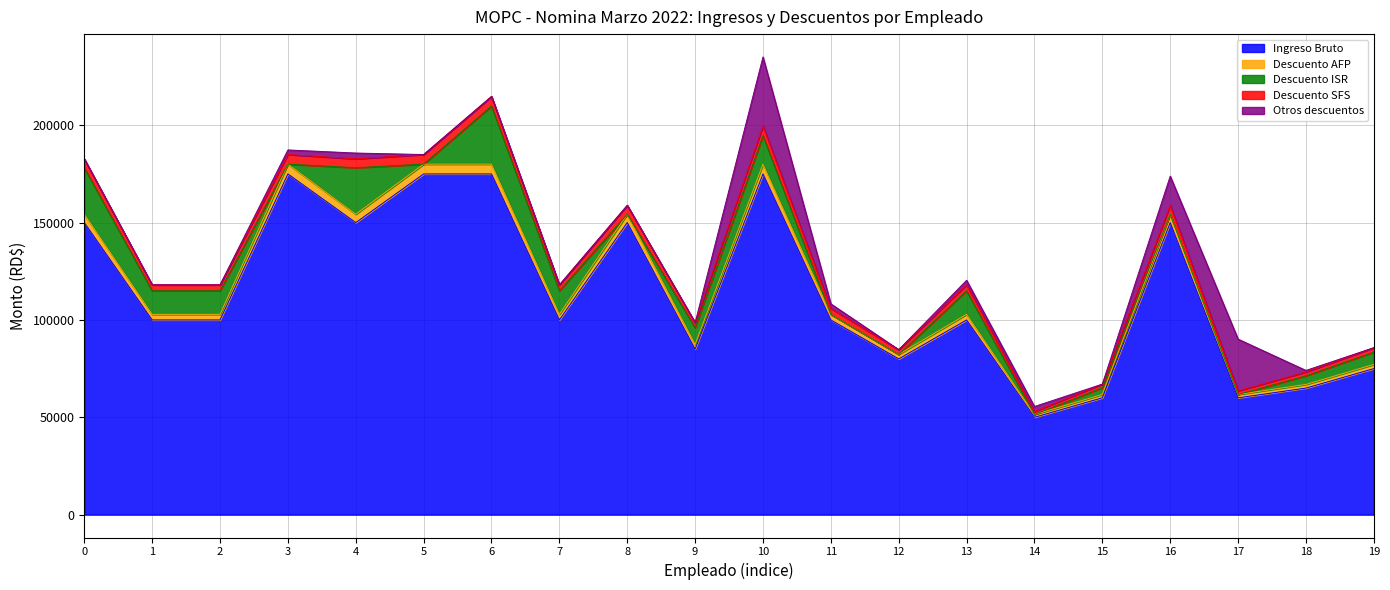

What is the lowest value of the Ingreso Bruto series?

50000.0